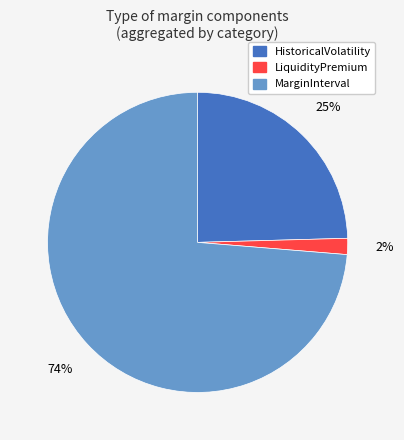

The LiquidityPremium slice represents 16% of the pie. True or false?

False